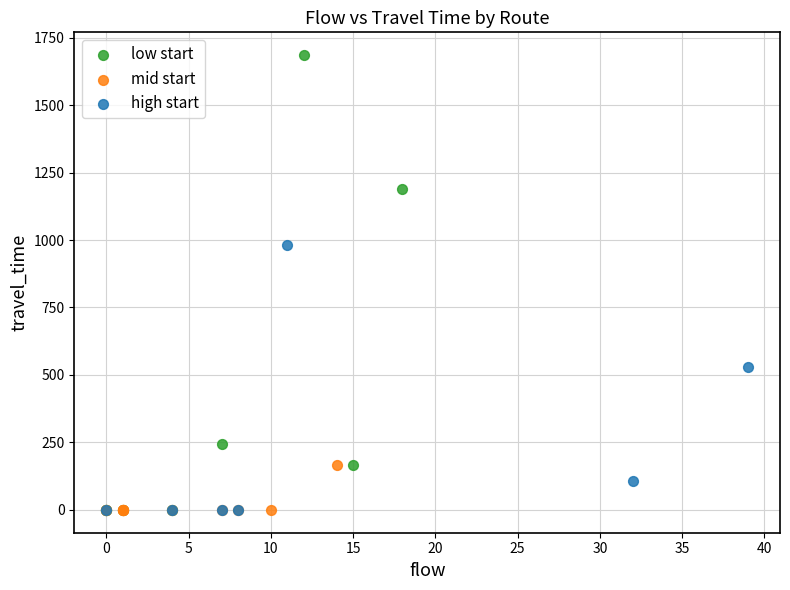

What are all the series names shown in the legend?

low start, mid start, high start